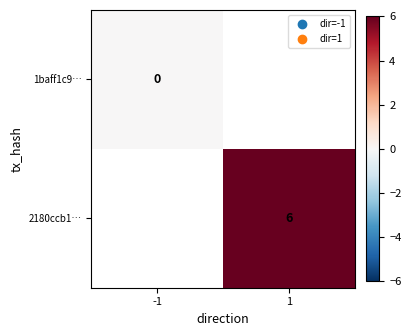

Is the value of 1baff1c9… at -1 greater than the value of 2180ccb1… at 1?

No